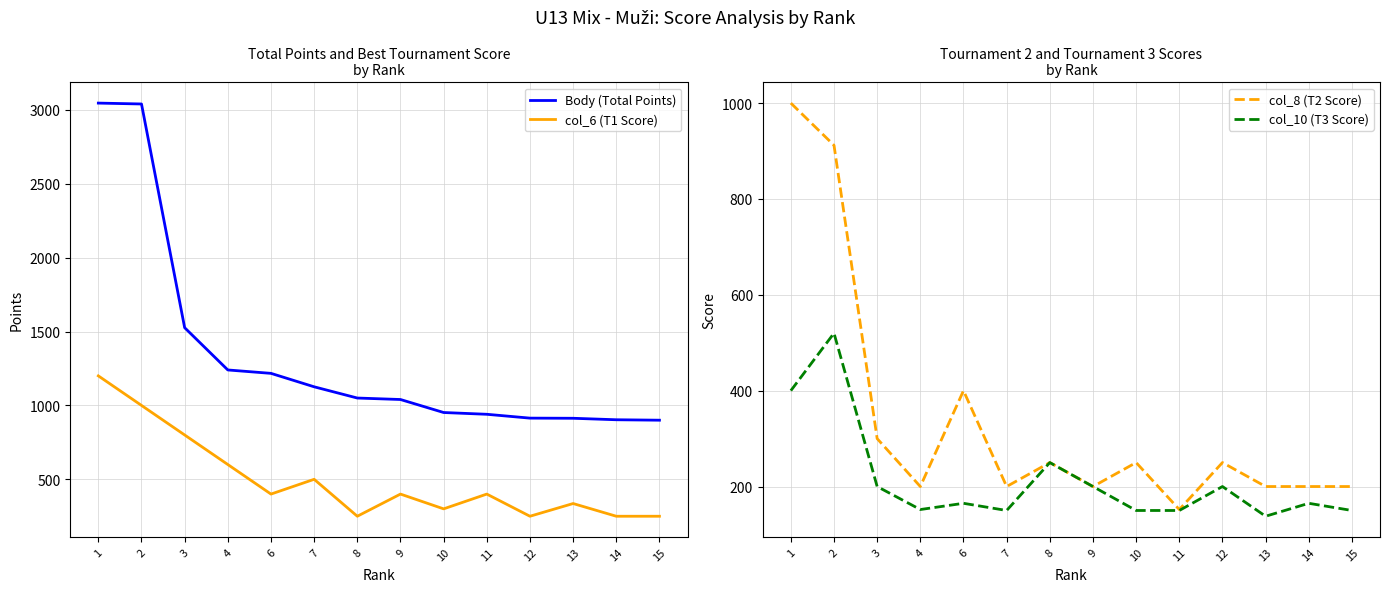

The value of col_6 (T1 Score) at 15 is 155. True or false?

False